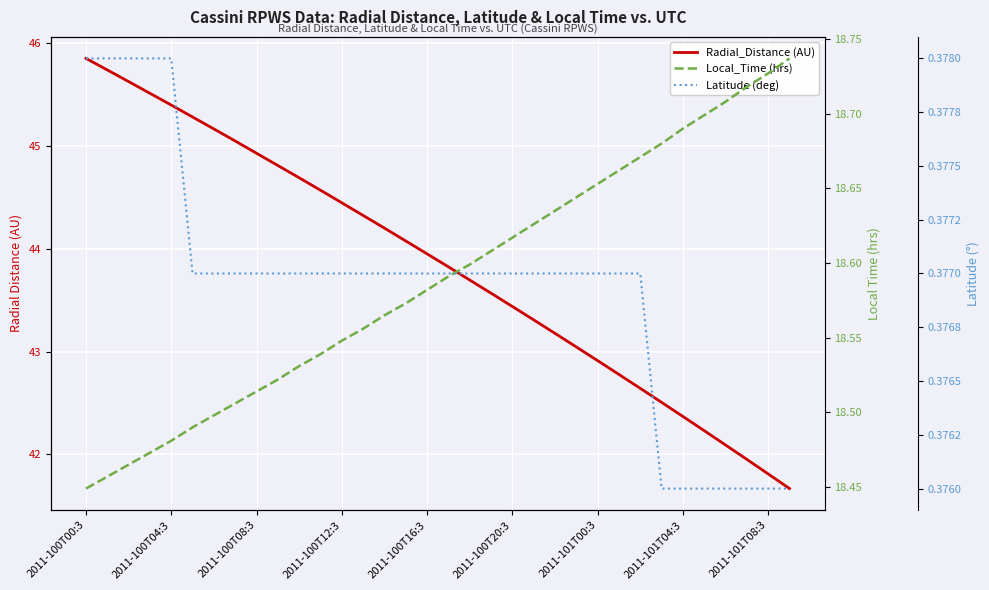

What is the sum of the Local_Time (hrs) values at 2011-100T16:3 and 31?

37.2